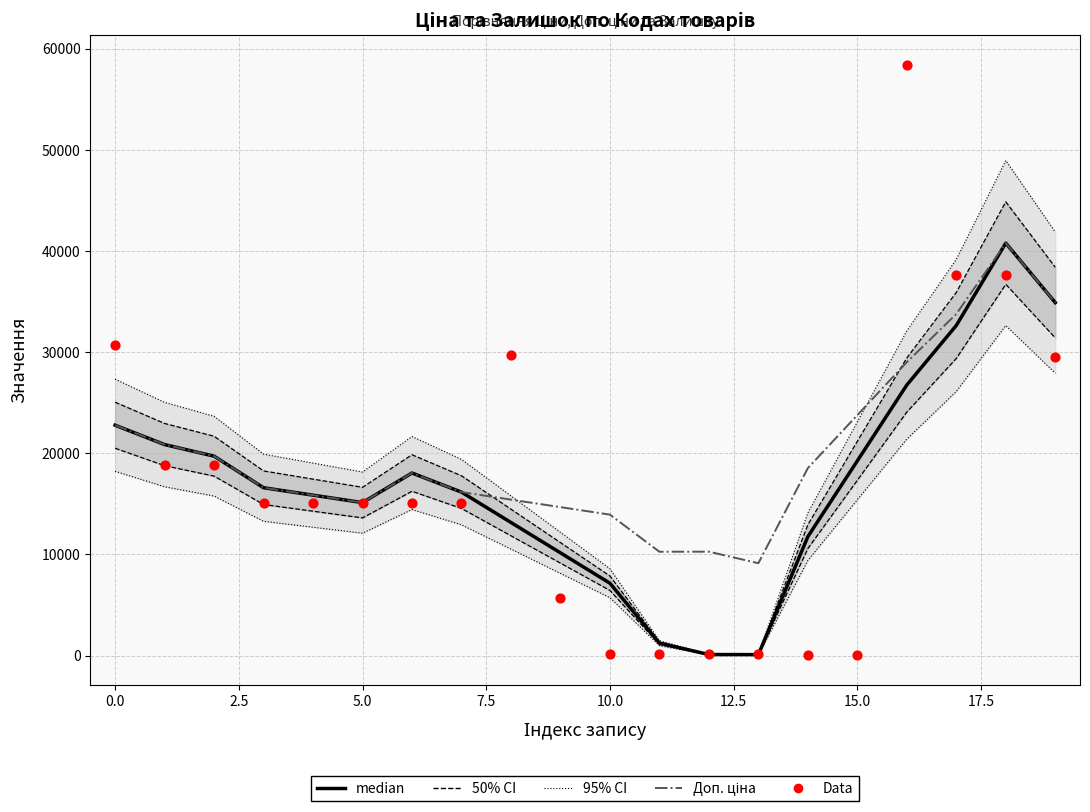

Is the value of Data at 13 greater than the value of median at 17?

No